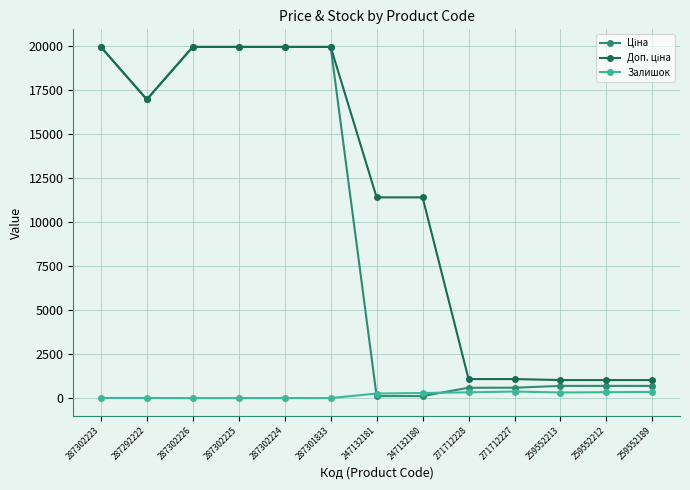

True or false: Залишок has a value of 318.0 at 259552213.

True